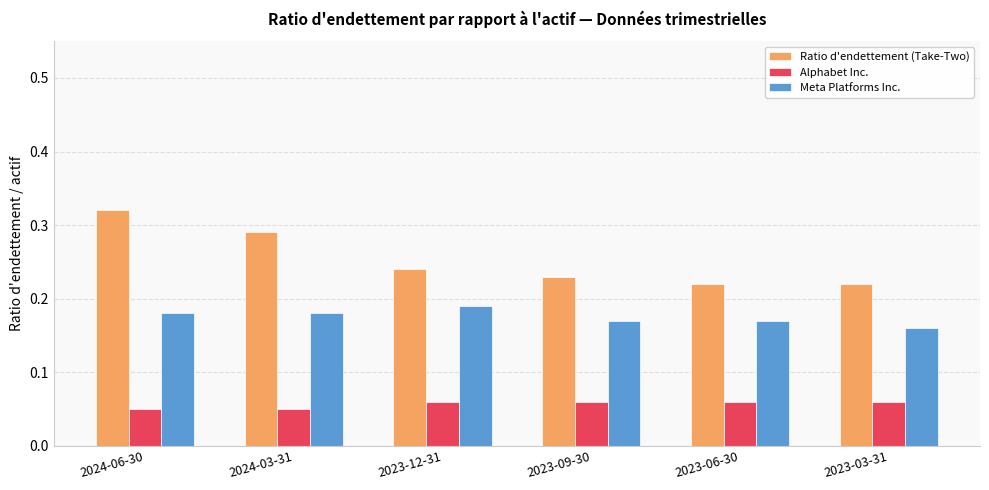

List the series in order of their overall mean, highest first.

Ratio d'endettement (Take-Two), Meta Platforms Inc., Alphabet Inc.